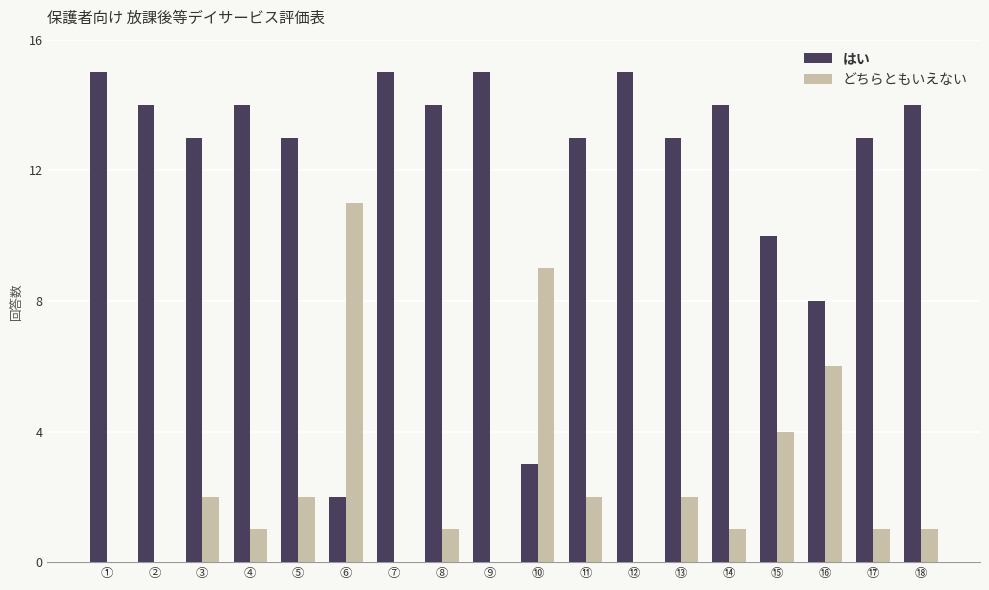

The はい series shows 5 at ⑮. True or false?

False